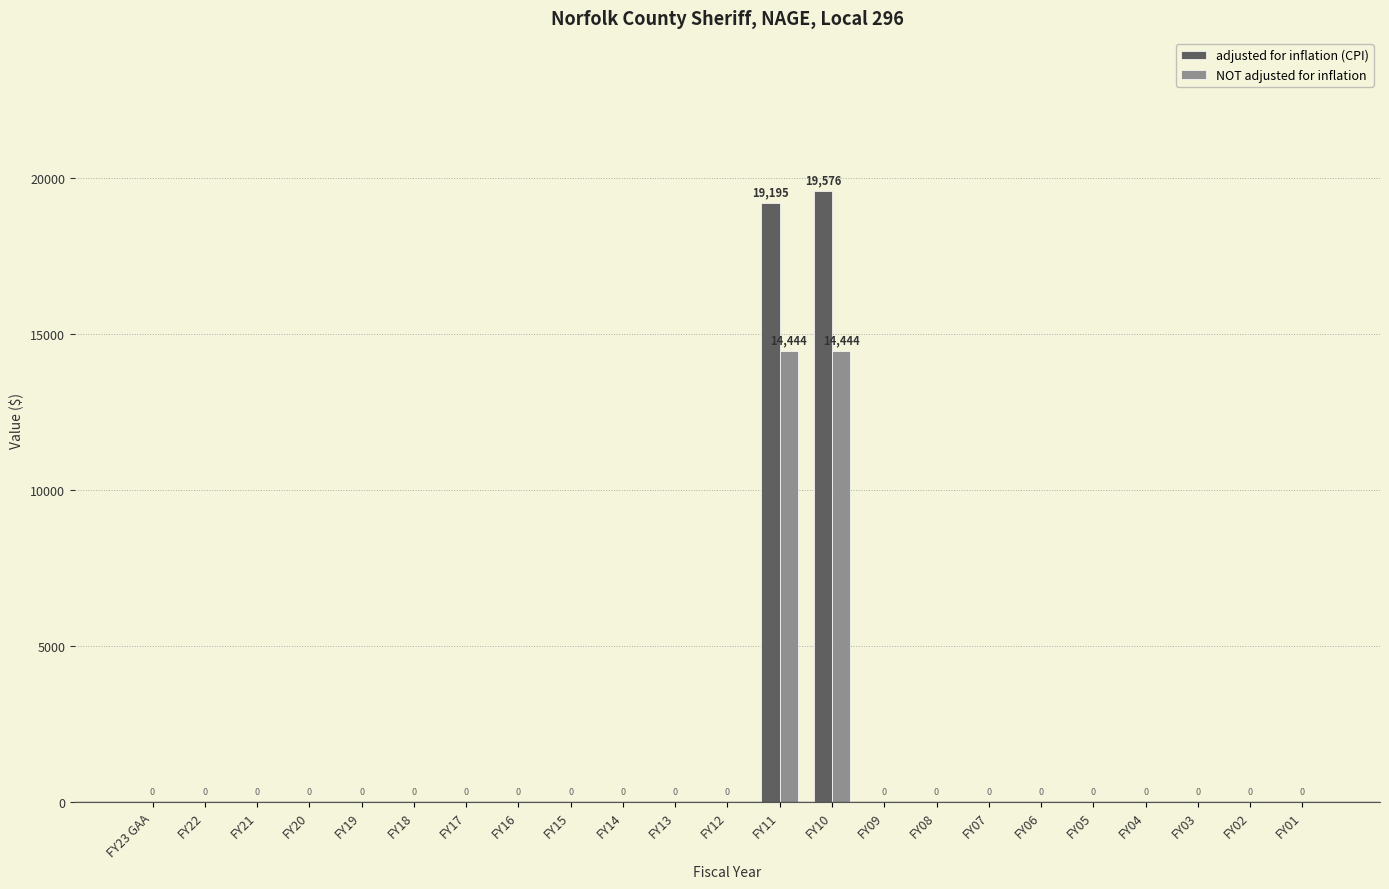

What is the sum of all adjusted for inflation (CPI) values?

38771